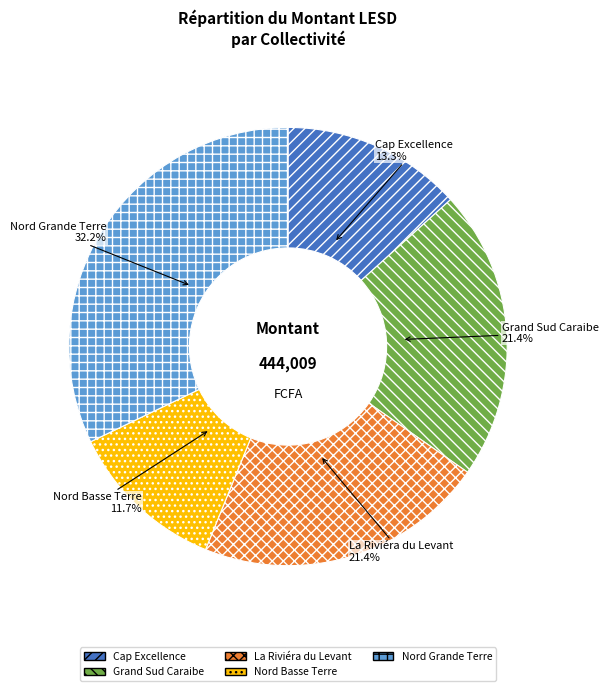

Does any single category account for the majority?

No